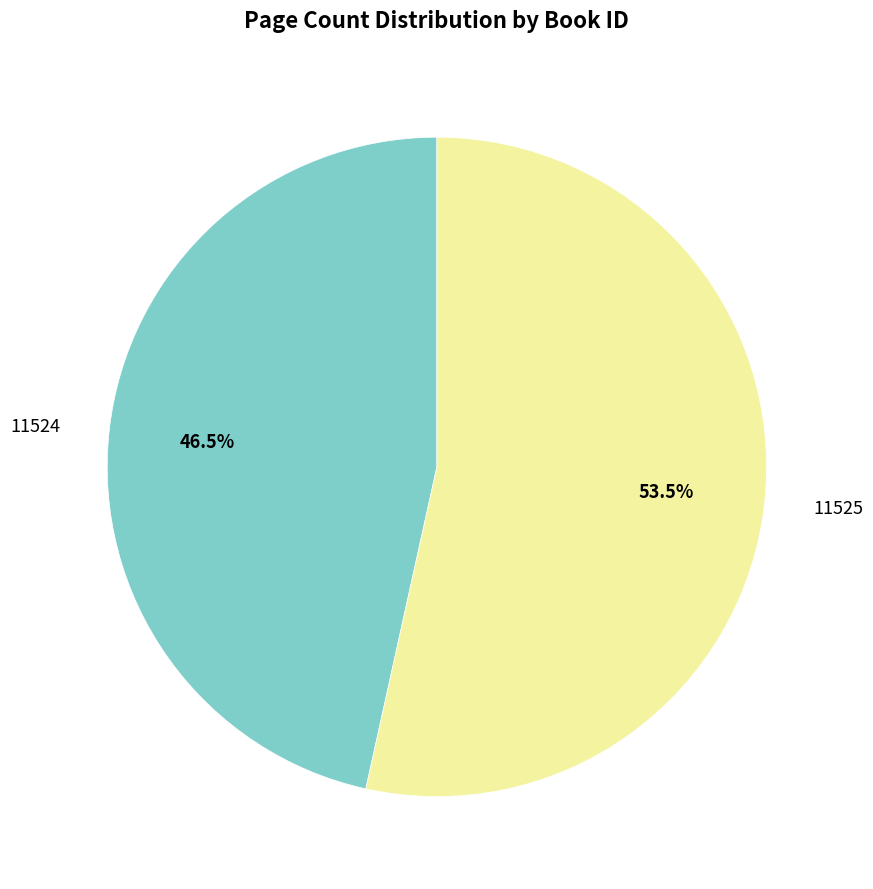

What percentage is NOT represented by 11524?

53.5%